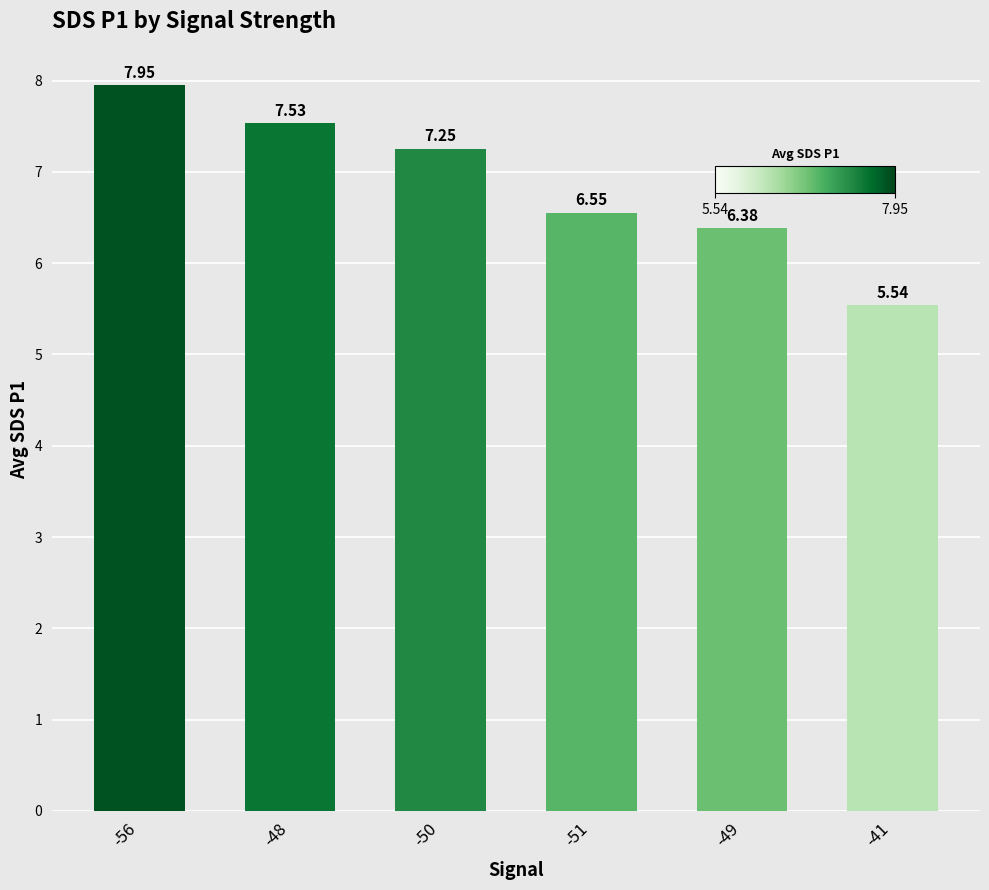

How many values exceed 7?

3